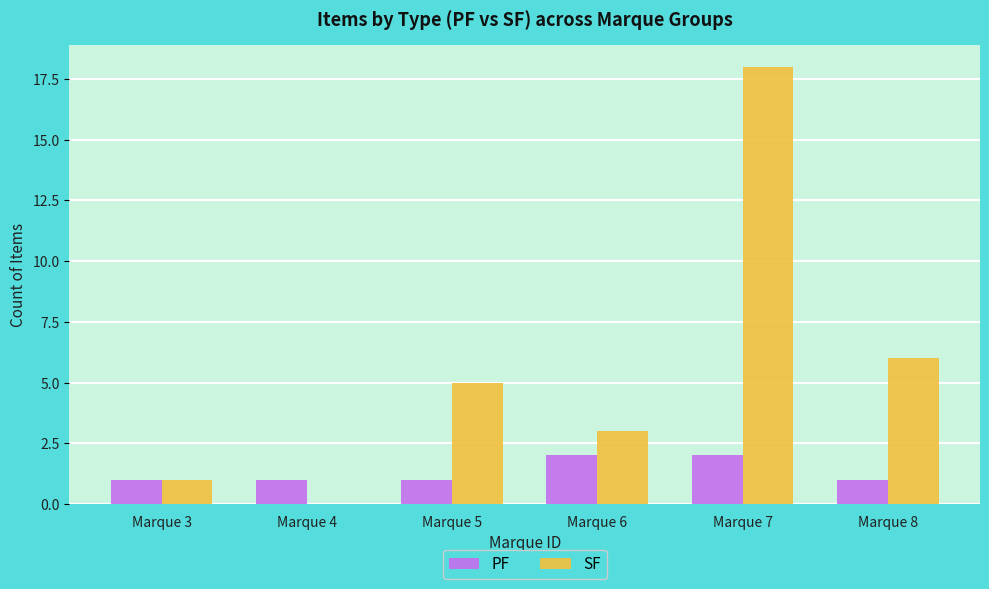

What is the sum of all SF values?

33